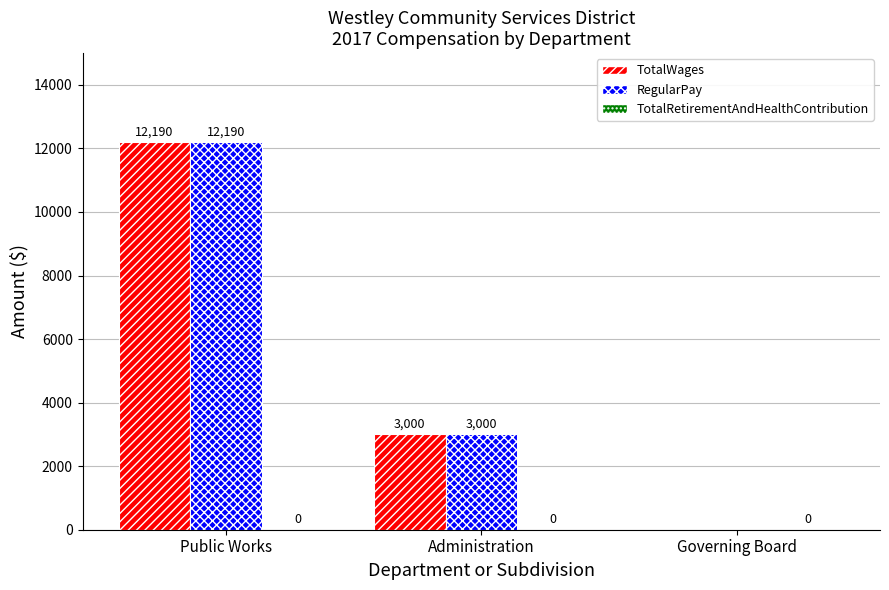

At which category does the chart reach its peak across all series?

Public Works